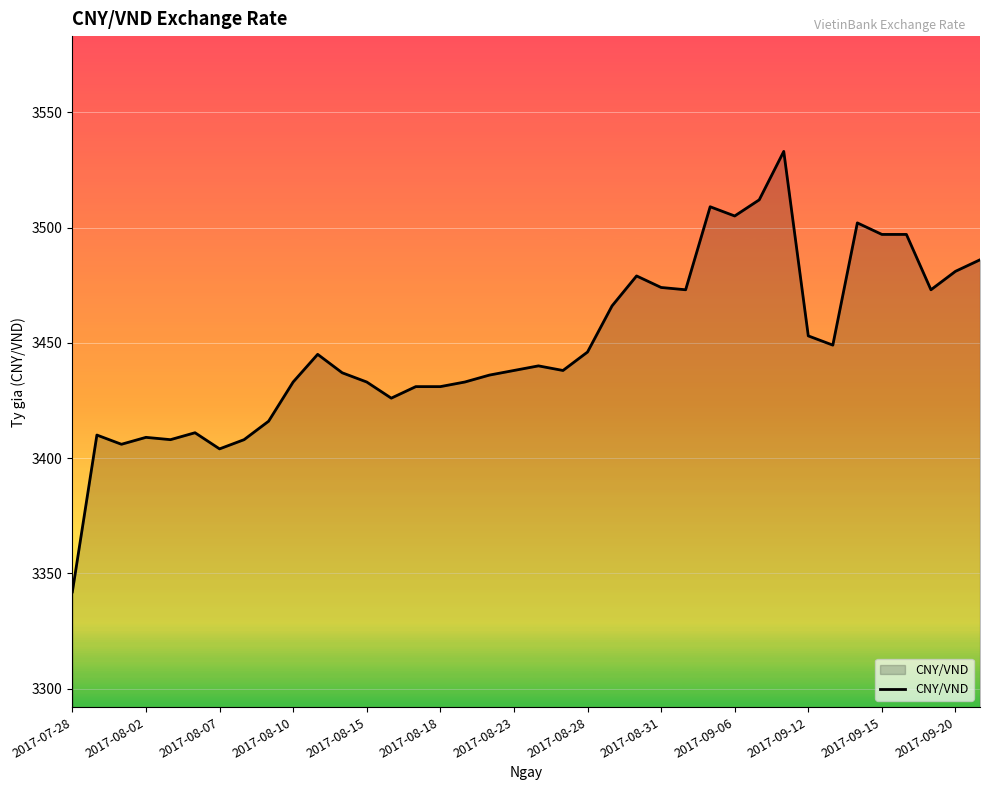

What is the maximum value shown in the chart?

3533